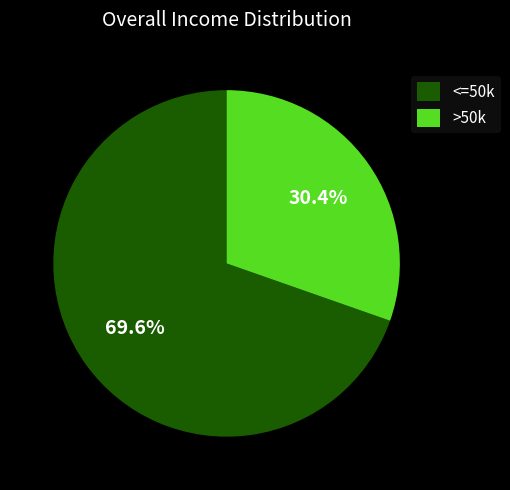

Which category accounts for the majority?

<=50k